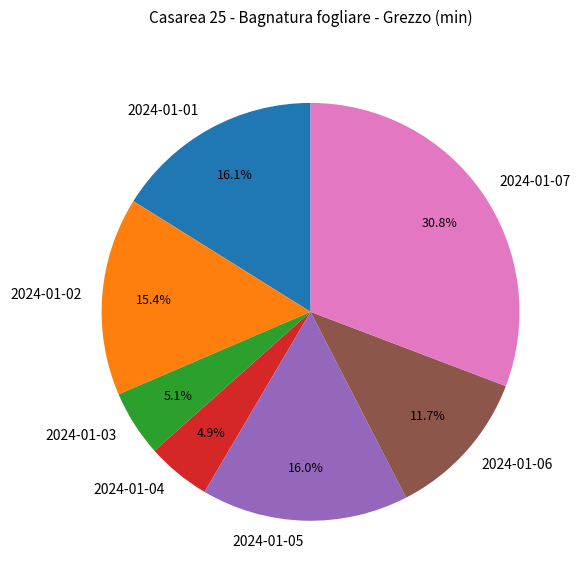

How many segments does this pie chart have?

7